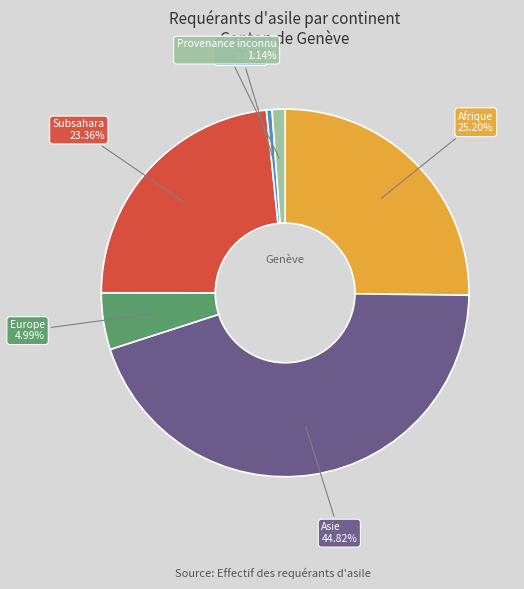

Is there a majority slice in this chart?

No